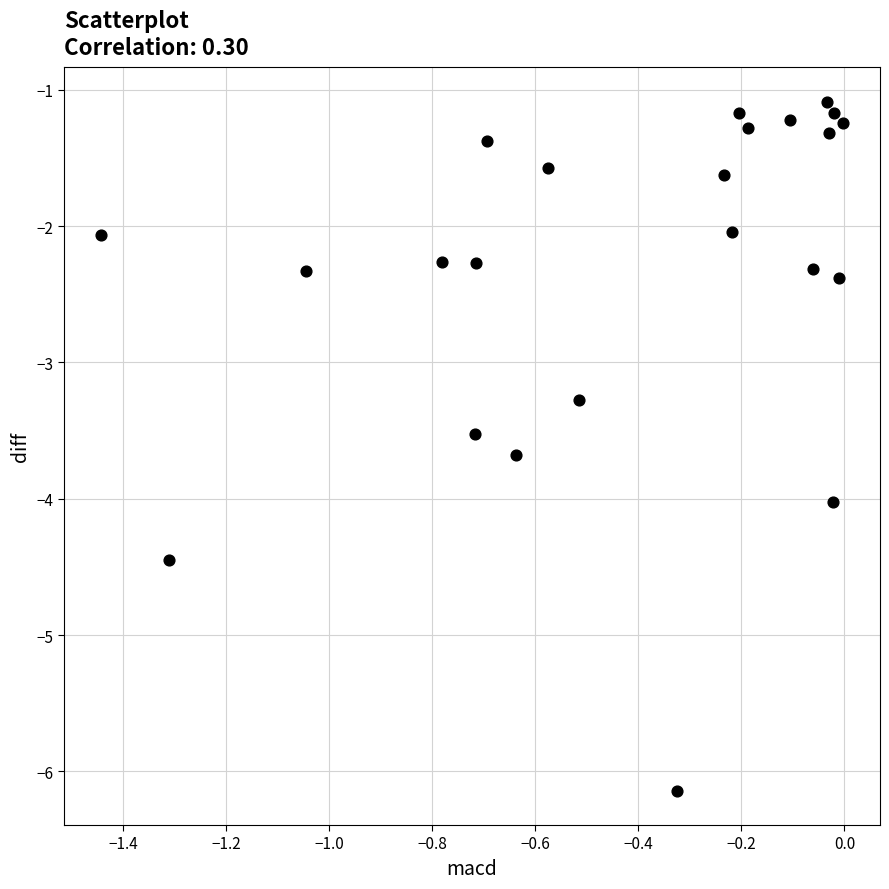

What Y value in the scatter plot is closest to -3?

-3.3